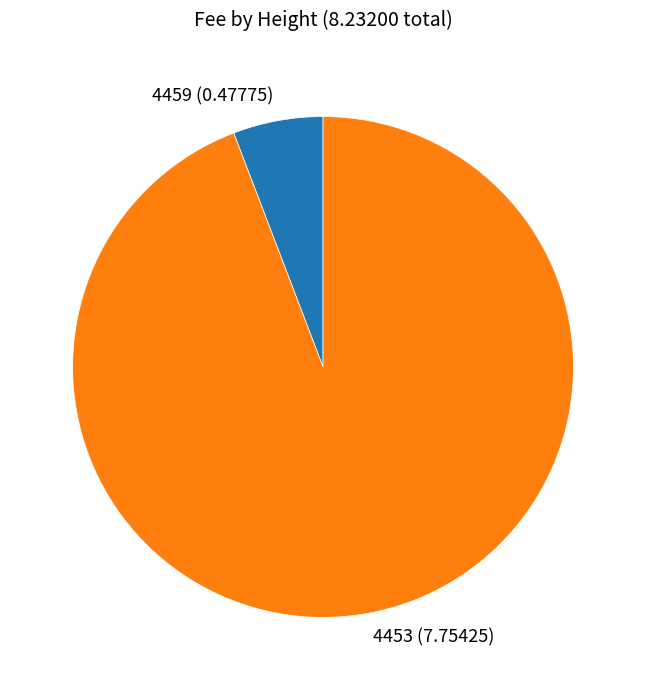

Do 4459 (0.47775) and 4453 (7.75425) together represent more than half of the pie?

Yes